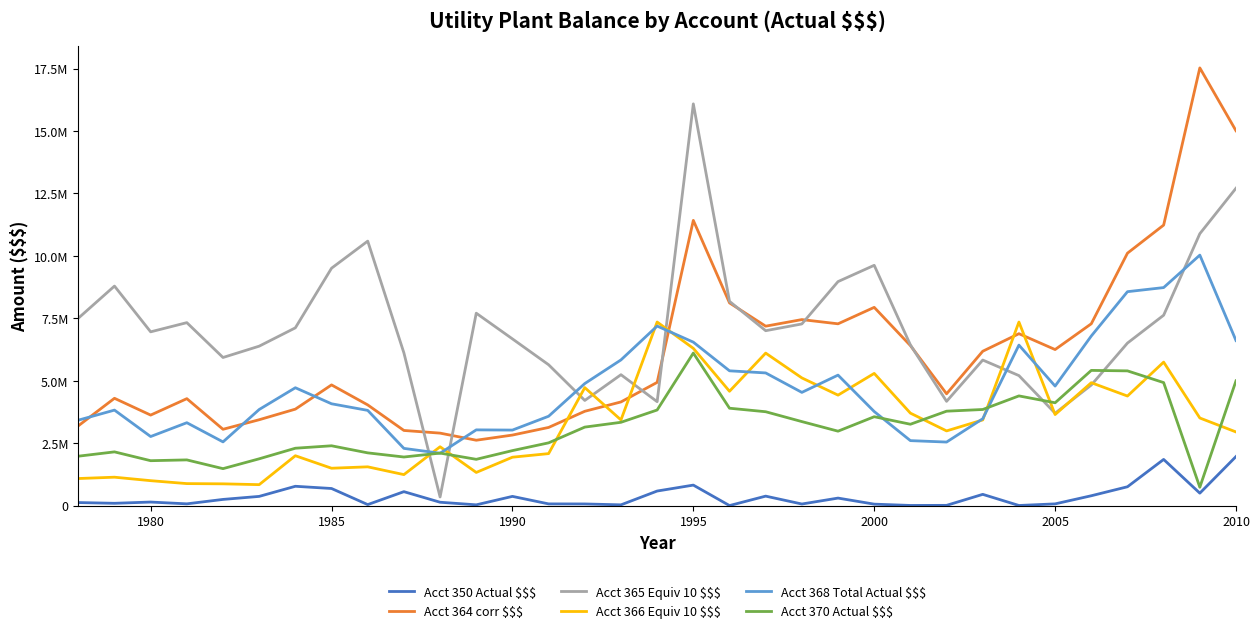

Does the chart have visible grid lines?

No